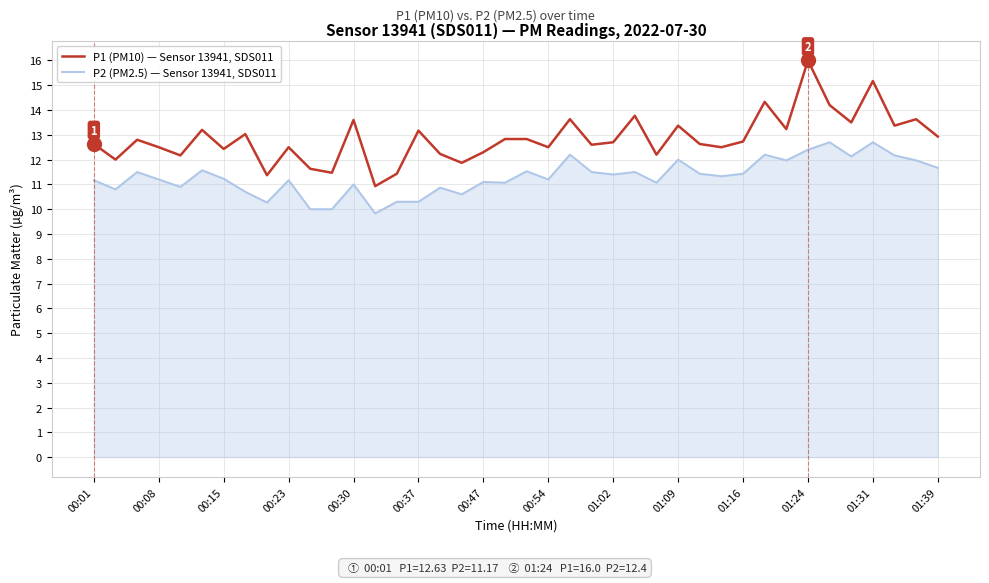

What is the maximum value shown in the chart?

16.0